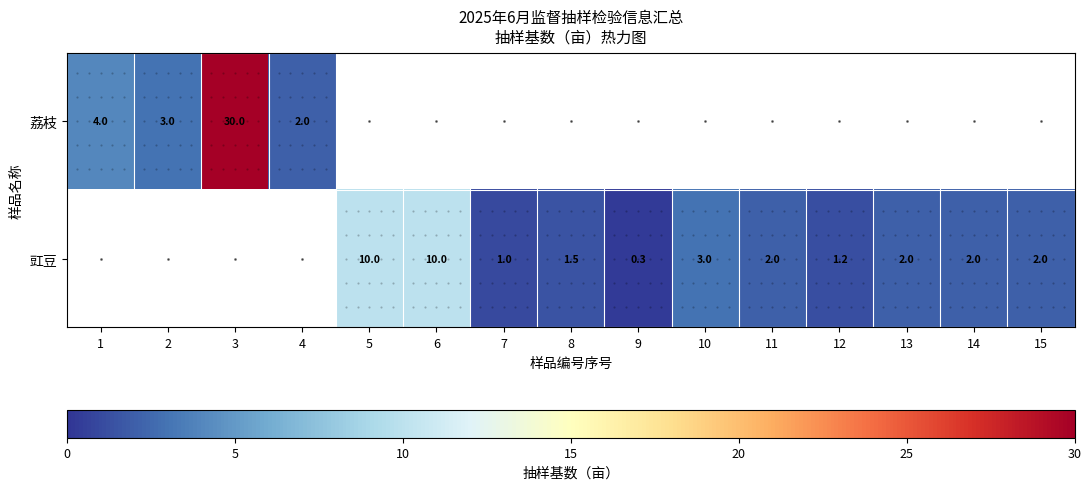

How many data points does each series have?

15